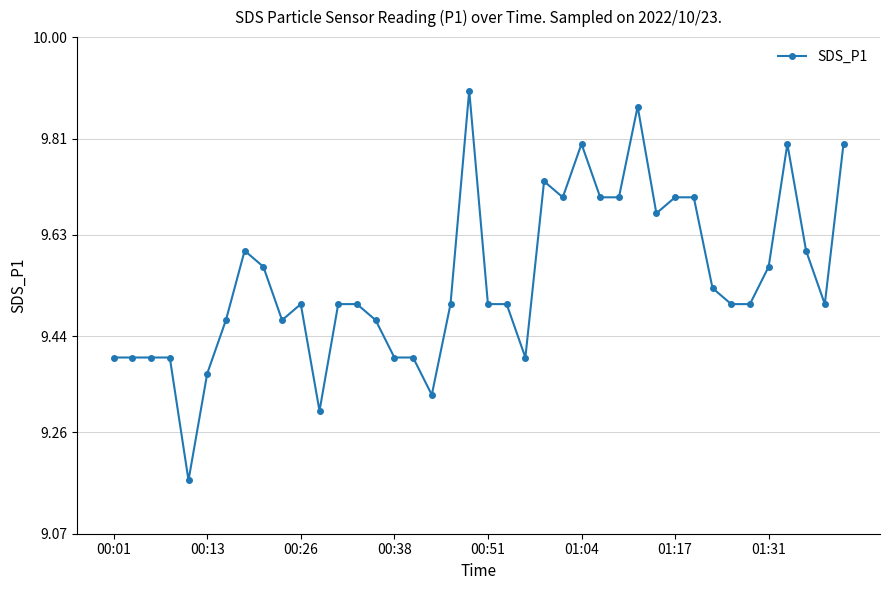

How many values are between 9 and 10?

40